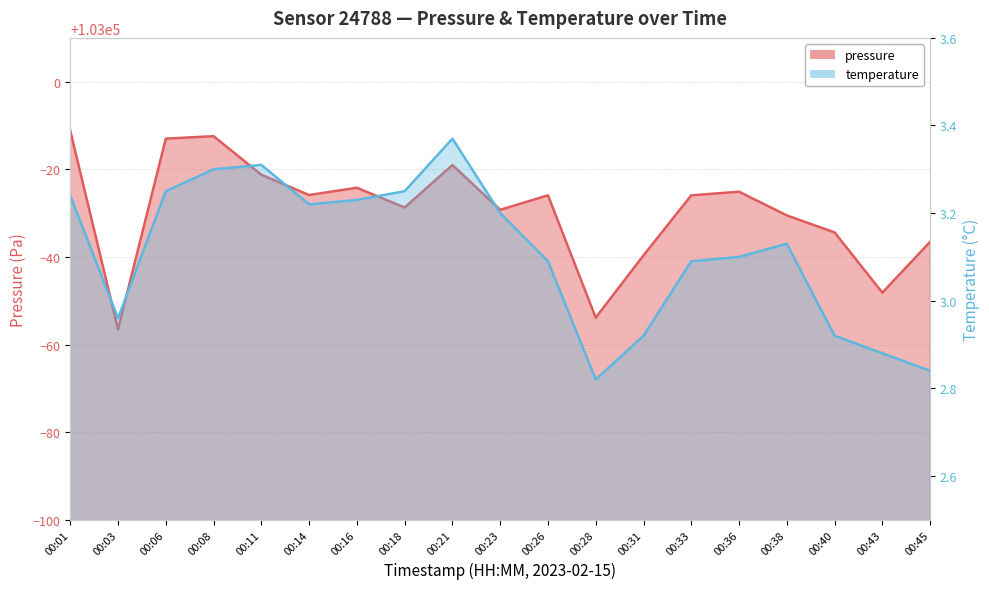

Where is pressure nearest to the value 102966?

00:40